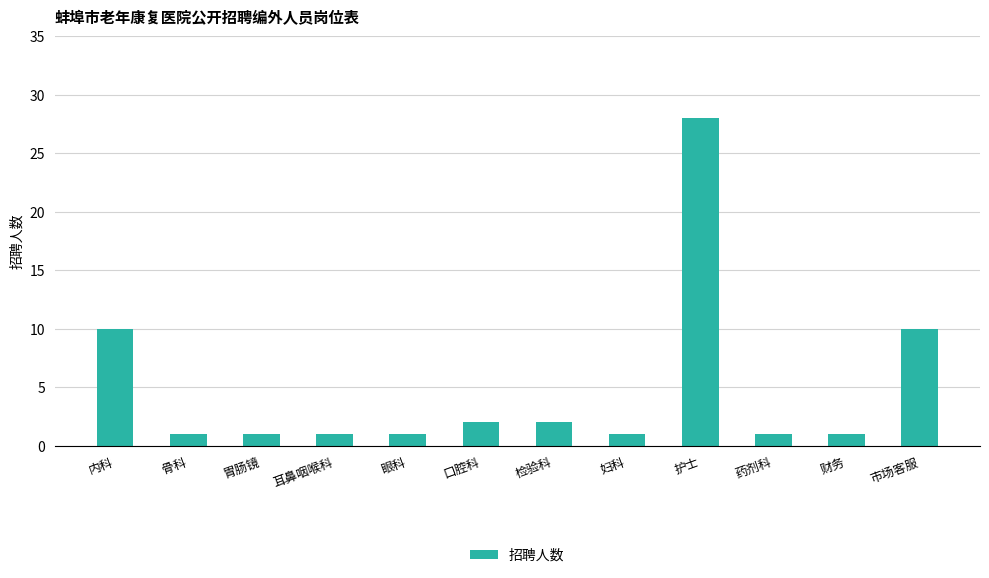

What is the value of the 3rd bar from the left?

1